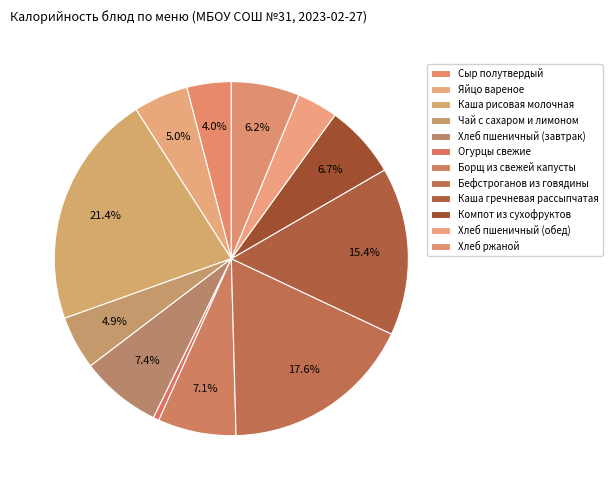

To the nearest percent, what is the difference between the Каша рисовая молочная and Огурцы свежие slice percentages?

21%